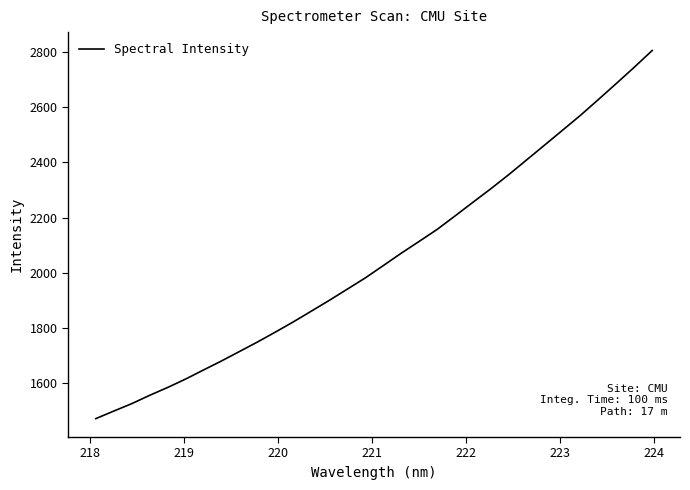

What is the difference between the maximum and minimum values?

1335.9